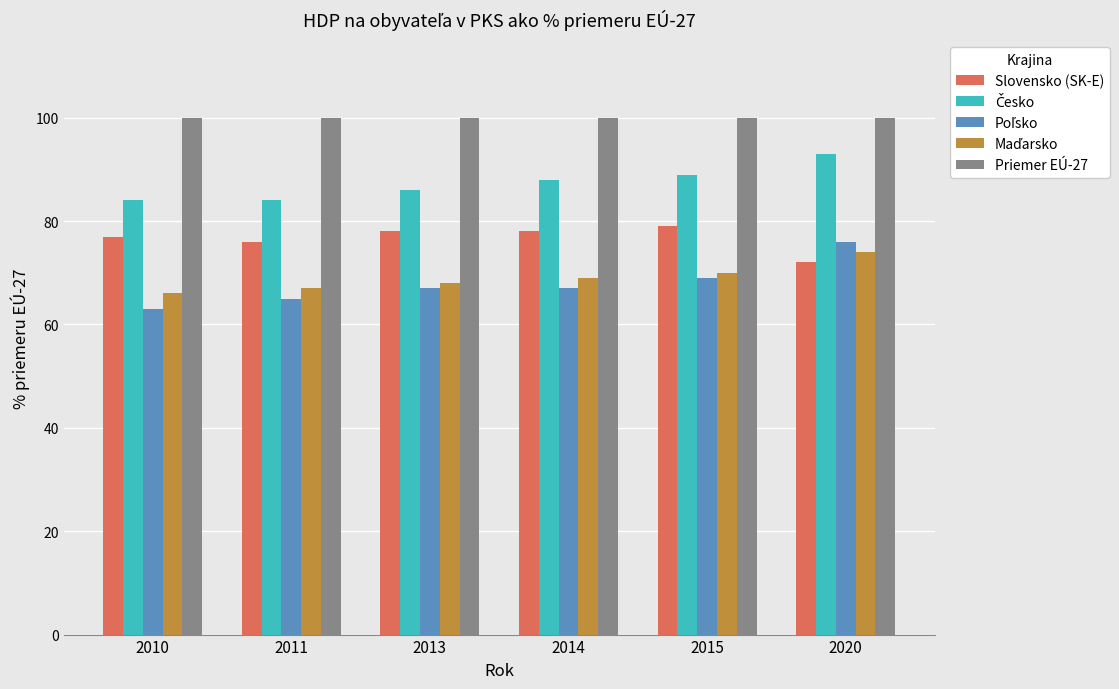

What is the minimum value for Priemer EÚ-27?

100